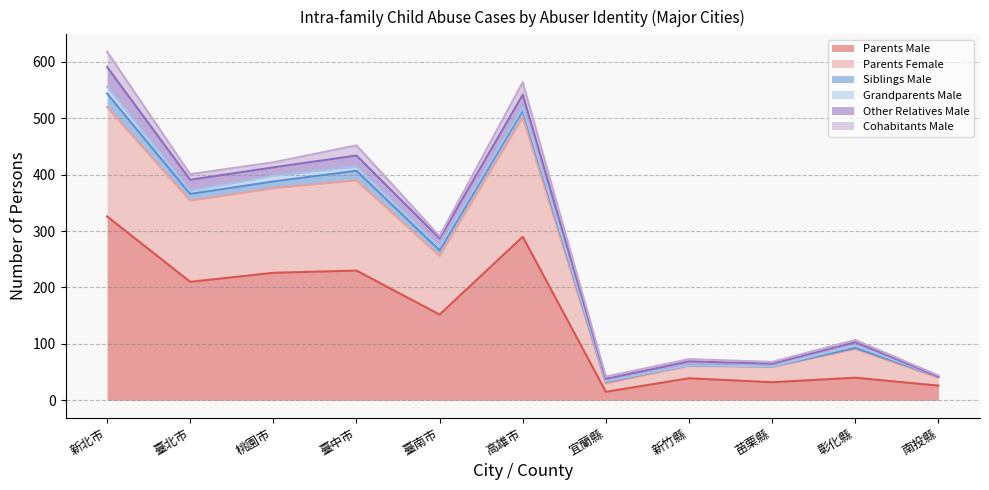

True or false: Other Relatives Male and Grandparents Male intersect in this chart.

False